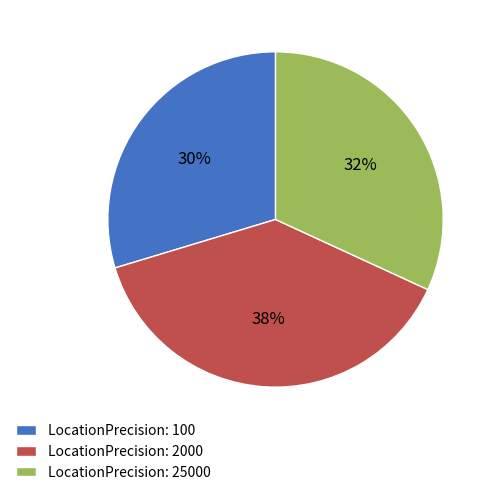

What is the largest slice in the pie chart?

LocationPrecision: 2000